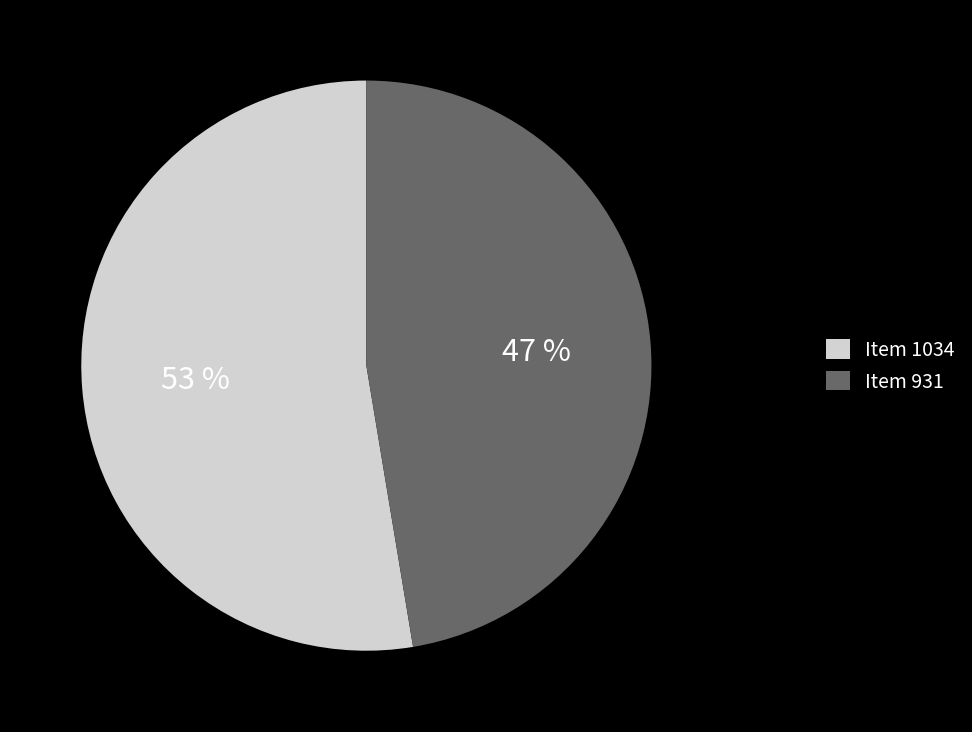

To the nearest percent, what portion does Item 931 represent?

47%